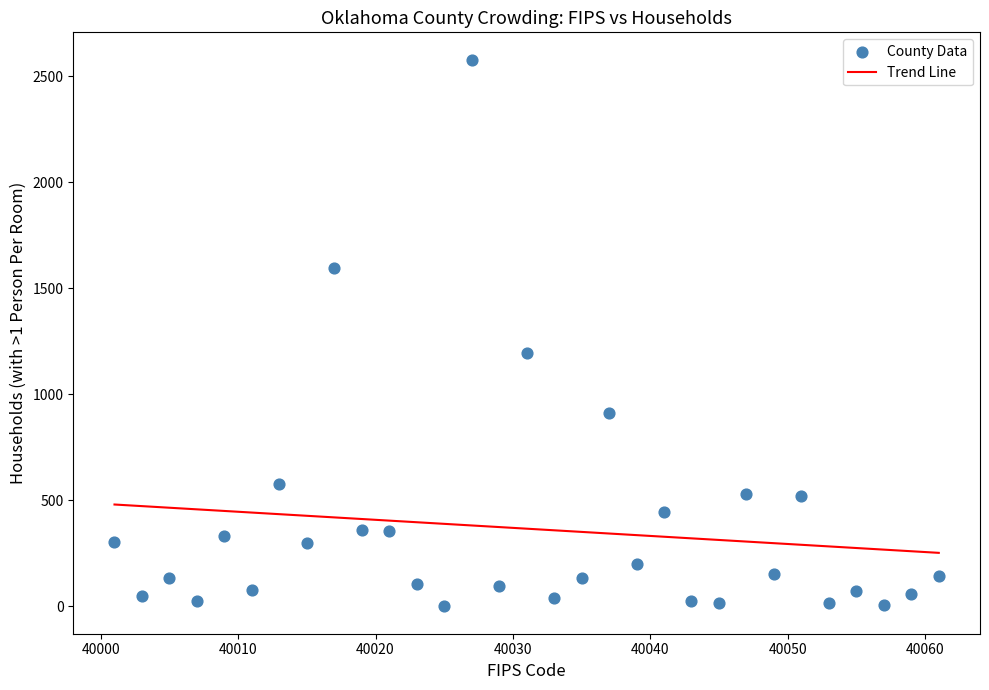

What is the range of X values (max minus min)?

60